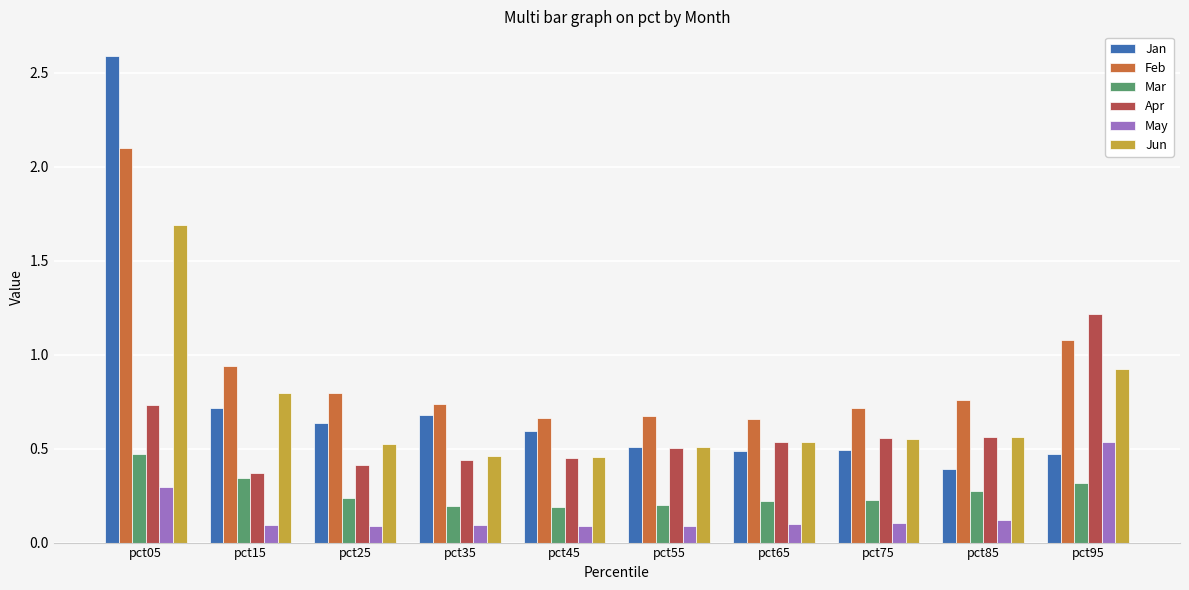

At which category does the chart reach its peak across all series?

pct05